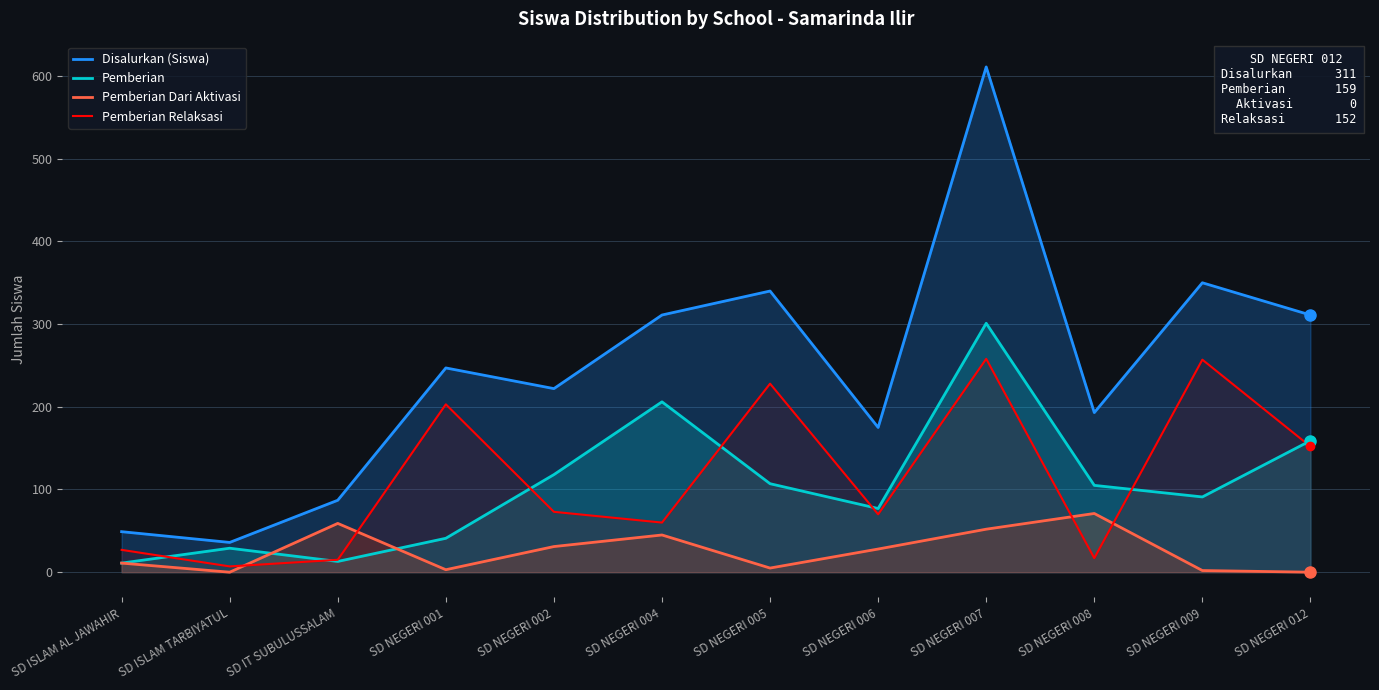

At which category is the sum across all series the highest?

SD NEGERI 007